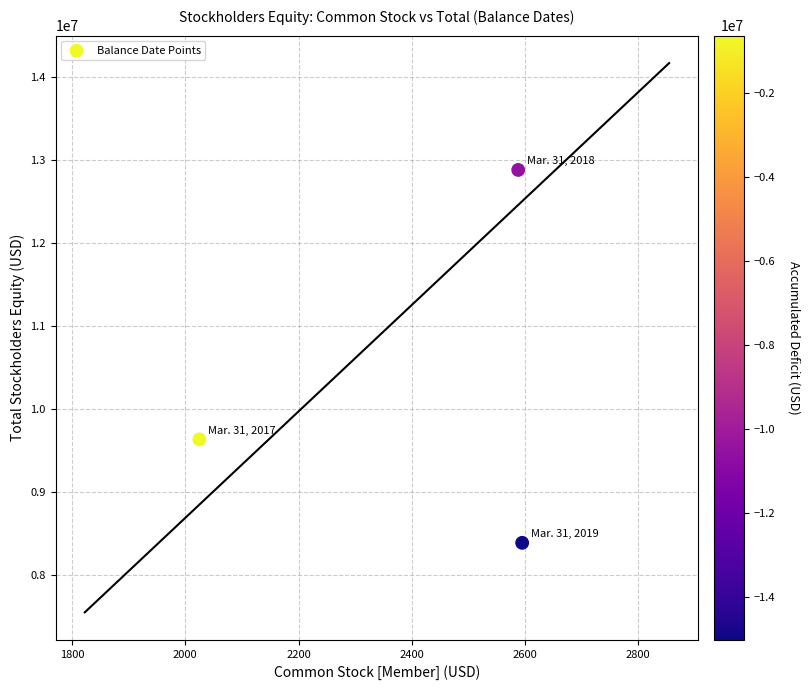

What Y value in the scatter plot is closest to 10630706?

9630669